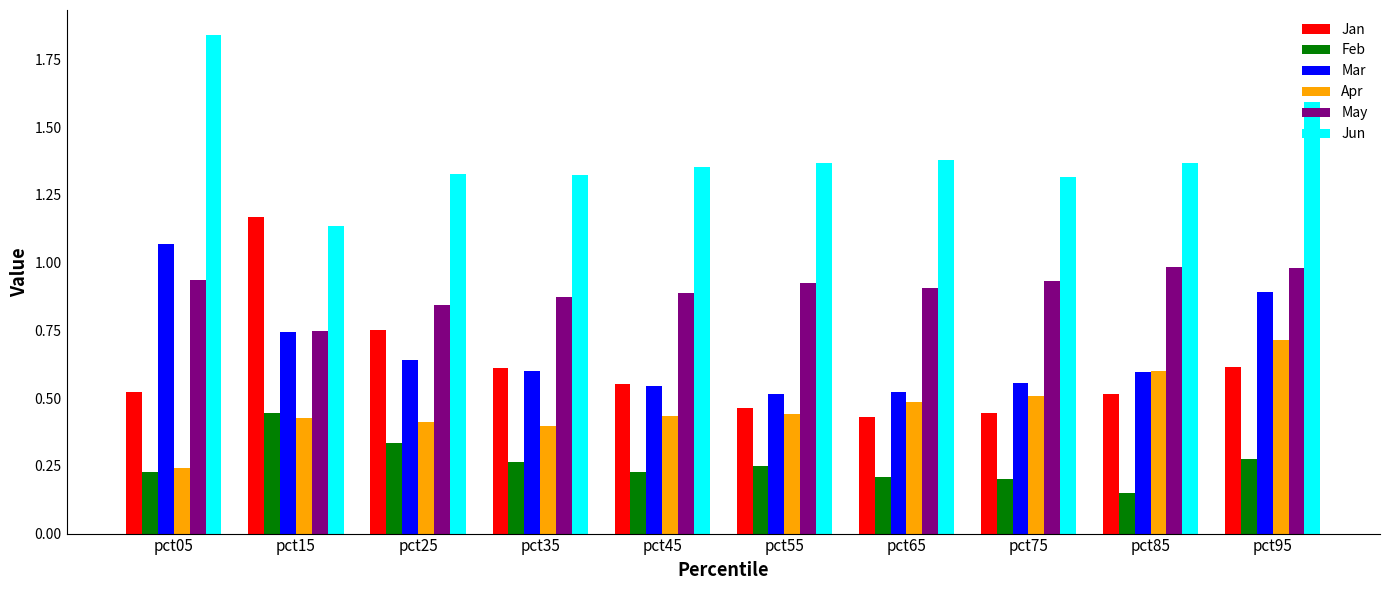

Rank the series by their maximum value, from lowest to highest.

Feb, Apr, May, Mar, Jan, Jun